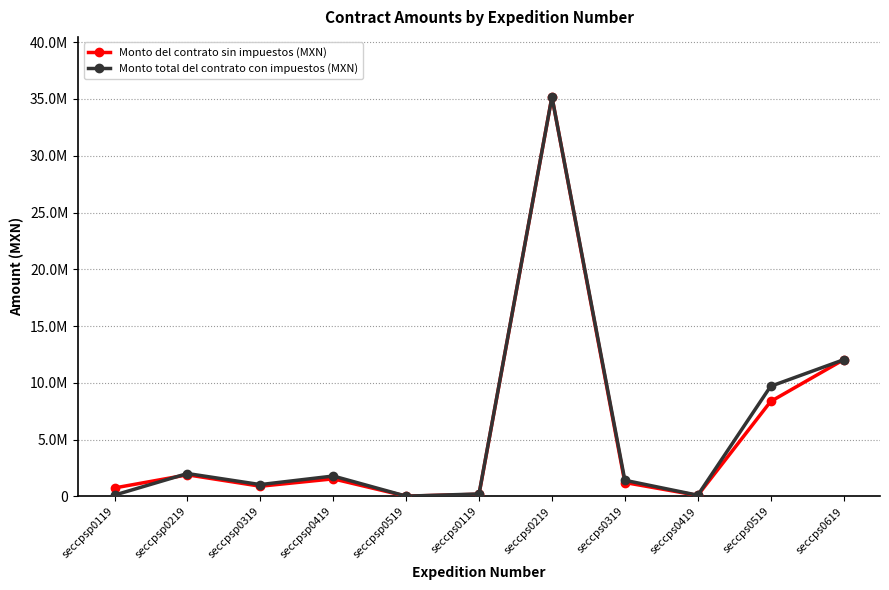

Between which two adjacent categories do Monto total del contrato con impuestos (MXN) and Monto del contrato sin impuestos (MXN) first intersect?

seccpsp0119 and seccpsp0219